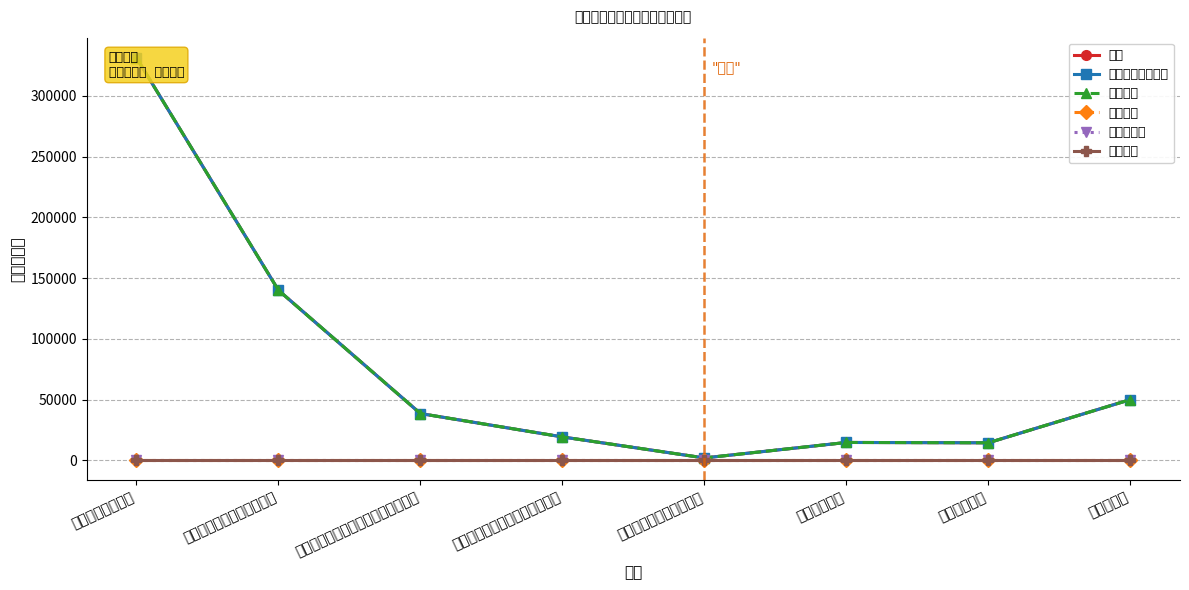

Rank the categories by 专项收入 value from highest to lowest.

行政运行（群众）, 一般行政管理事务（群众）, 机关事业单位基本养老保险缴费支出, 机关事业单位职业年金缴费支出, 其他社会保障和就业支出, 行政单位医疗, 其他扶贫支出, 住房公积金